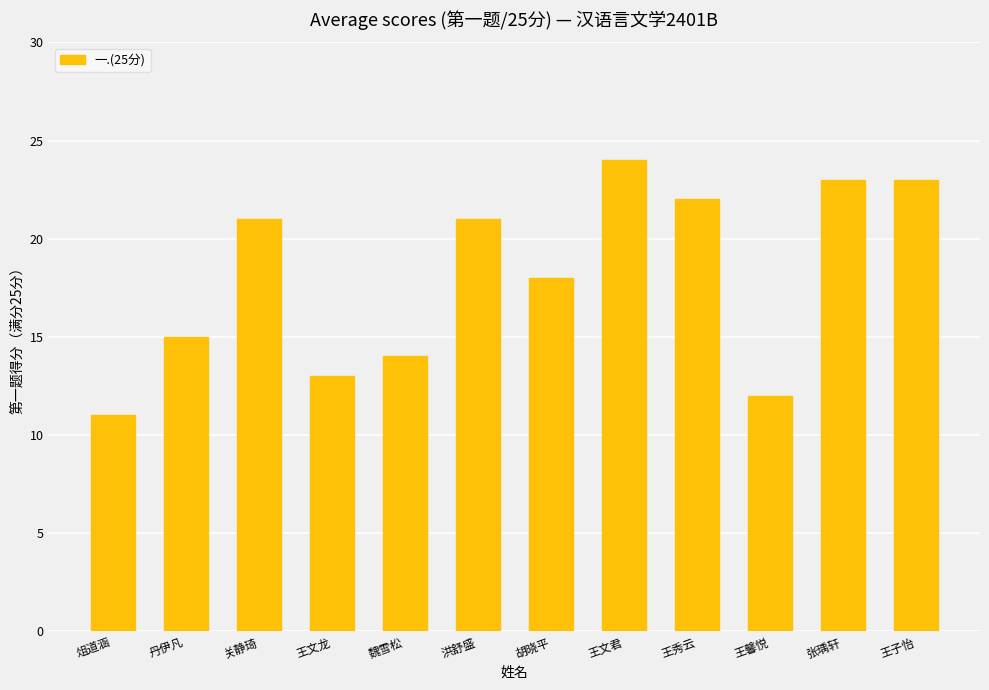

True or false: the data shows 10 at 王秀云.

False